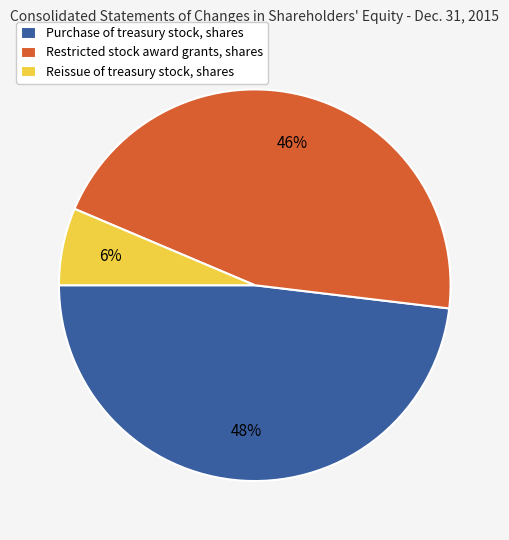

To the nearest percent, what percentage of the pie is Restricted stock award grants, shares?

46%